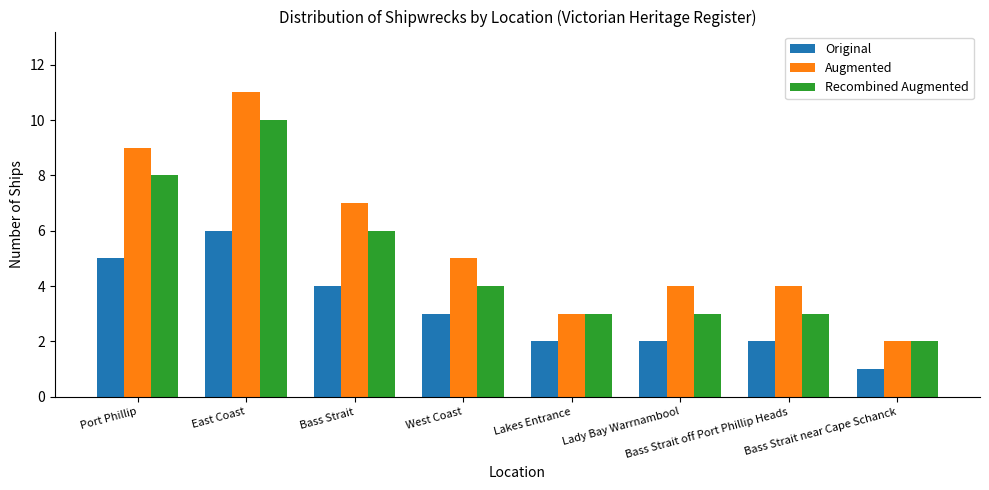

At Bass Strait, list the series in order from largest to smallest.

Augmented, Recombined Augmented, Original